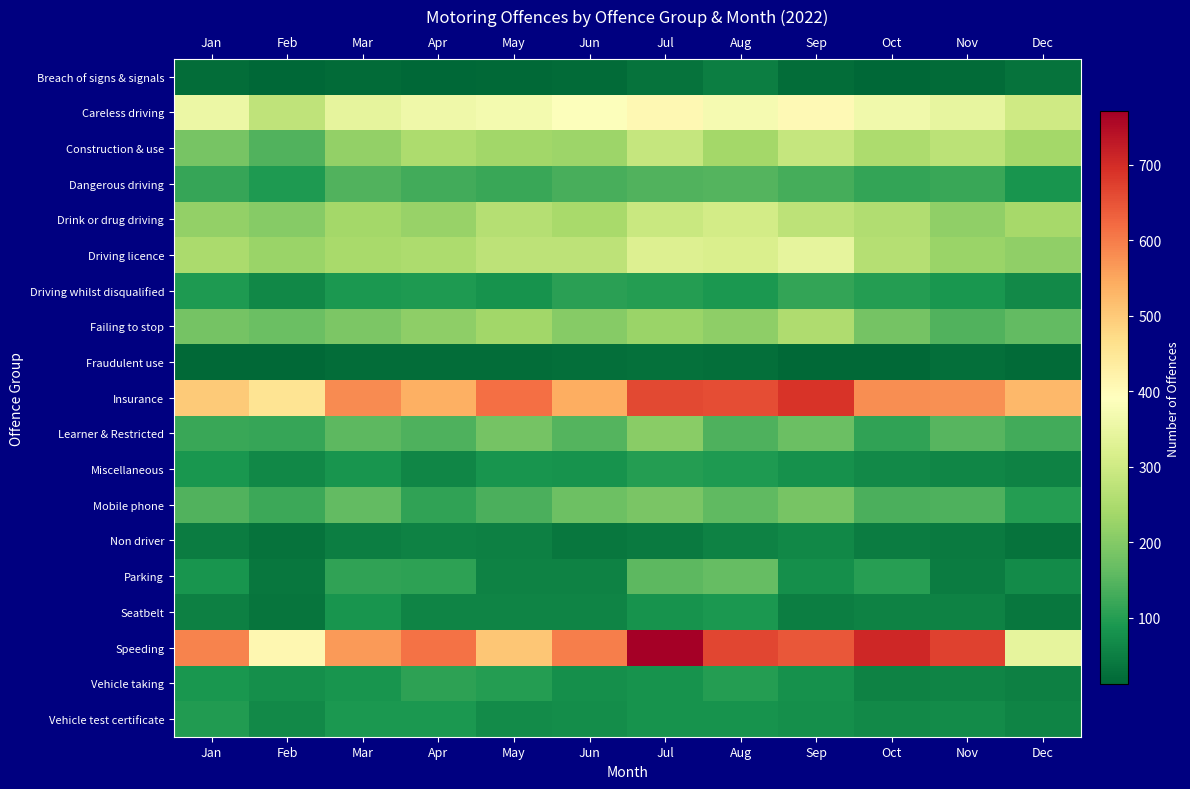

Reading left to right, what are all the values shown in this chart?

Breach of signs & signals: Jan=21	Feb=13	Mar=19	Apr=12	May=16	Jun=18	Jul=31	Aug=48	Sep=23	Oct=14	Nov=20	Dec=30
Careless driving: Jan=353	Feb=278	Mar=344	Apr=359	May=369	Jun=386	Jul=409	Aug=371	Sep=405	Oct=364	Nov=345	Dec=301
Construction & use: Jan=184	Feb=145	Mar=218	Apr=251	May=237	Jun=231	Jul=285	Aug=239	Sep=287	Oct=250	Nov=270	Dec=239
Dangerous driving: Jan=116	Feb=93	Mar=143	Apr=130	May=120	Jun=136	Jul=145	Aug=148	Sep=131	Oct=115	Nov=121	Dec=86
Drink or drug driving: Jan=217	Feb=203	Mar=240	Apr=225	May=262	Jun=245	Jul=291	Aug=306	Sep=273	Oct=258	Nov=216	Dec=241
Driving licence: Jan=247	Feb=228	Mar=244	Apr=252	May=275	Jun=273	Jul=325	Aug=320	Sep=343	Oct=262	Nov=226	Dec=216
Driving whilst disqualified: Jan=93	Feb=63	Mar=91	Apr=95	May=82	Jun=104	Jul=98	Aug=90	Sep=114	Oct=98	Nov=87	Dec=66
Failing to stop: Jan=181	Feb=172	Mar=191	Apr=212	May=235	Jun=203	Jul=227	Aug=211	Sep=255	Oct=183	Nov=143	Dec=162
Fraudulent use: Jan=15	Feb=17	Mar=23	Apr=22	May=22	Jun=25	Jul=27	Aug=24	Sep=17	Oct=17	Nov=24	Dec=19
Insurance: Jan=501	Feb=456	Mar=582	Apr=539	May=614	Jun=540	Jul=664	Aug=656	Sep=689	Oct=579	Nov=576	Dec=525
Learner & Restricted: Jan=120	Feb=116	Mar=157	Apr=142	May=183	Jun=146	Jul=207	Aug=141	Sep=170	Oct=110	Nov=149	Dec=129
Miscellaneous: Jan=87	Feb=64	Mar=85	Apr=61	May=84	Jun=82	Jul=100	Aug=93	Sep=79	Oct=68	Nov=61	Dec=56
Mobile phone: Jan=144	Feb=122	Mar=162	Apr=110	May=139	Jun=175	Jul=187	Aug=160	Sep=186	Oct=137	Nov=141	Dec=99
Non driver: Jan=45	Feb=30	Mar=48	Apr=54	May=51	Jun=36	Jul=43	Aug=55	Sep=63	Oct=45	Nov=43	Dec=32
Parking: Jan=84	Feb=37	Mar=110	Apr=108	May=56	Jun=54	Jul=155	Aug=166	Sep=77	Oct=103	Nov=45	Dec=70
Seatbelt: Jan=52	Feb=34	Mar=86	Apr=57	May=58	Jun=59	Jul=81	Aug=91	Sep=50	Oct=56	Nov=54	Dec=38
Speeding: Jan=592	Feb=410	Mar=566	Apr=613	May=506	Jun=597	Jul=771	Aug=667	Sep=646	Oct=708	Nov=673	Dec=344
Vehicle taking: Jan=87	Feb=75	Mar=84	Apr=108	May=100	Jun=75	Jul=82	Aug=98	Sep=80	Oct=55	Nov=59	Dec=51
Vehicle test certificate: Jan=96	Feb=66	Mar=91	Apr=90	May=69	Jun=73	Jul=83	Aug=81	Sep=75	Oct=66	Nov=71	Dec=58